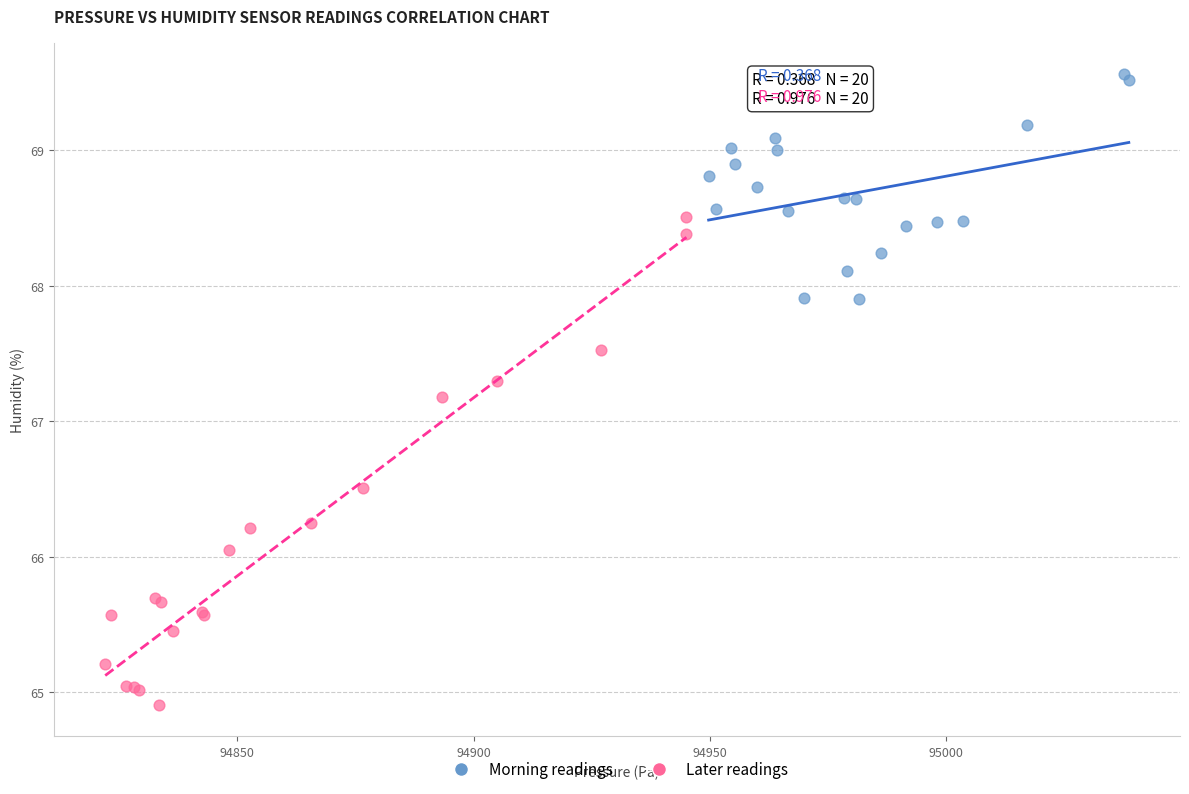

Which series contains the highest Y value?

Morning readings